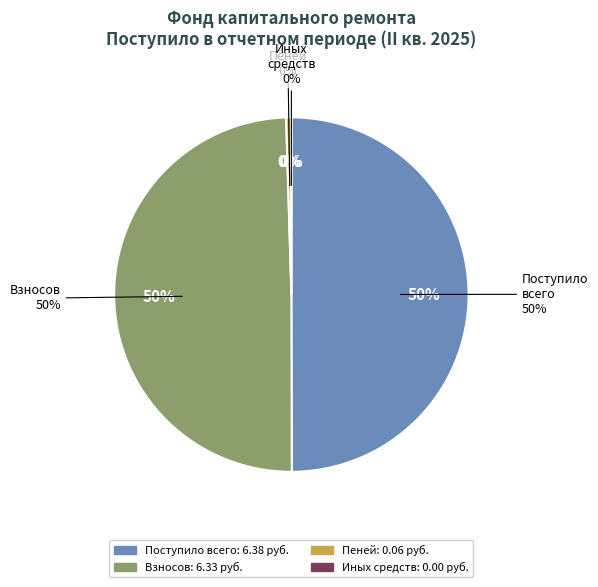

To the nearest percent, what percentage of the pie is Поступило всего?

50%